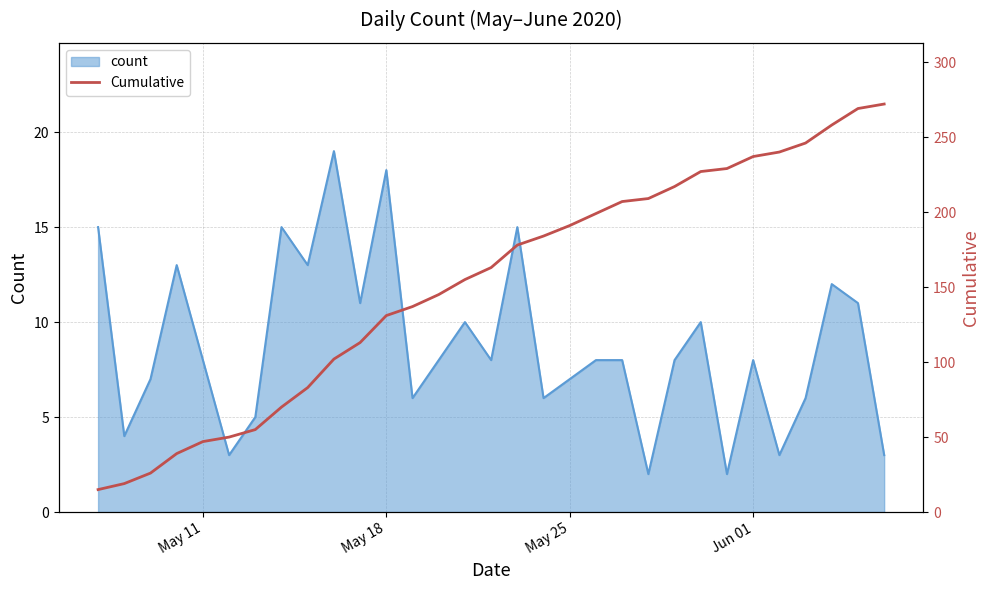

The value of count at May 11 is 4. True or false?

False